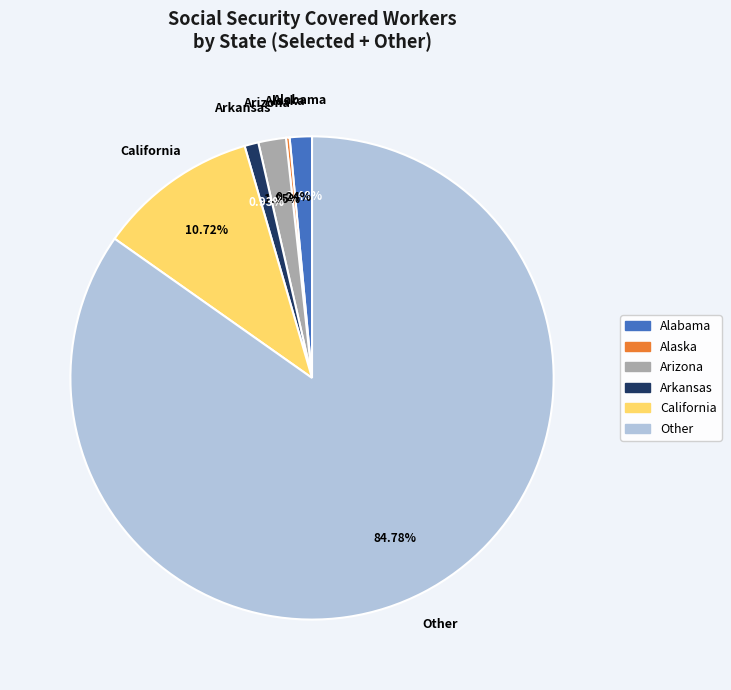

What portion of the pie excludes Arizona?

98.2%